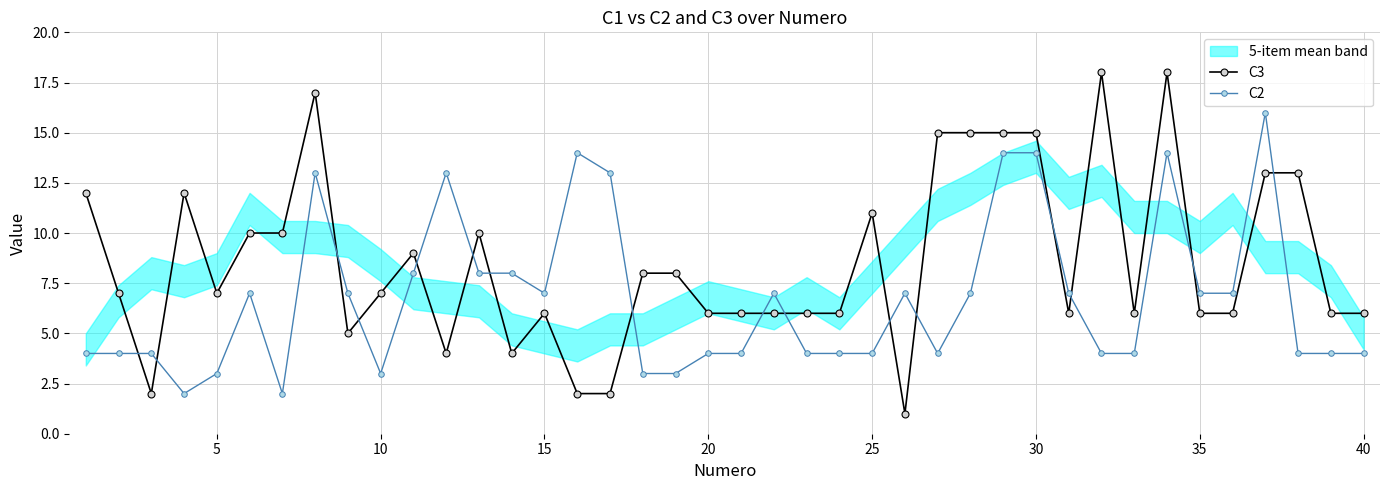

True or false: C3 and C2 intersect in this chart.

True